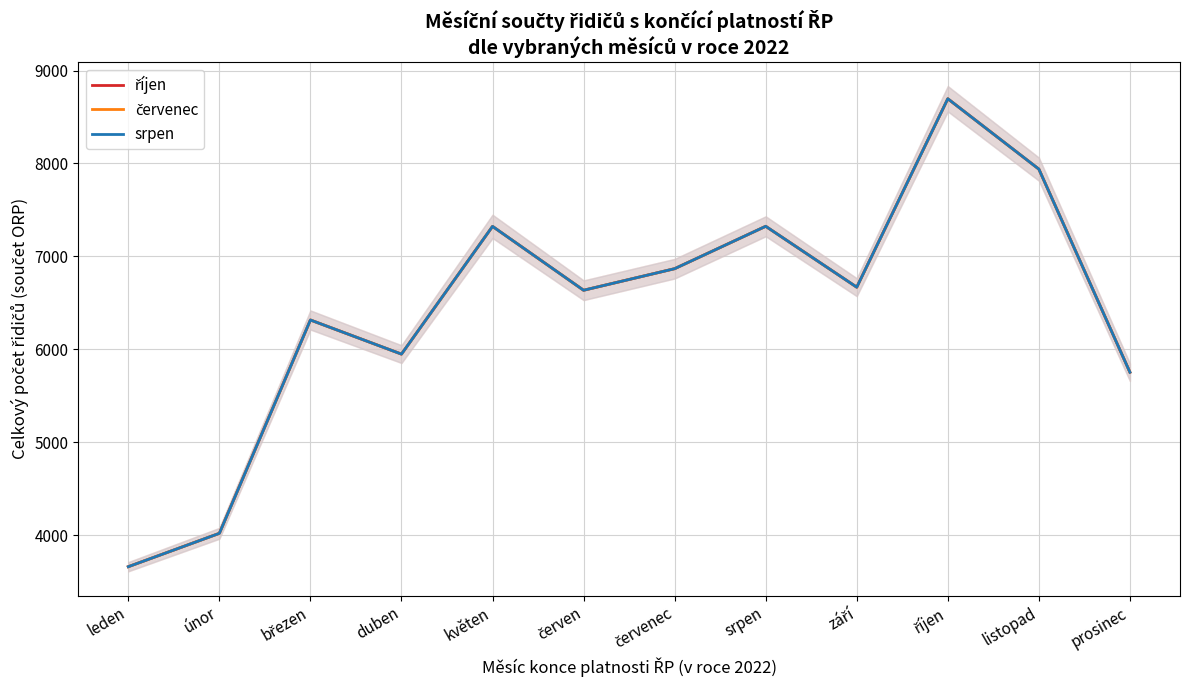

At which label does srpen reach its peak?

říjen